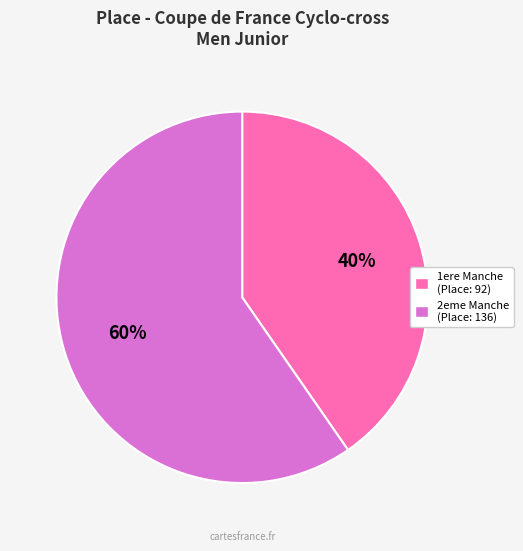

Is there a majority slice in this chart?

Yes